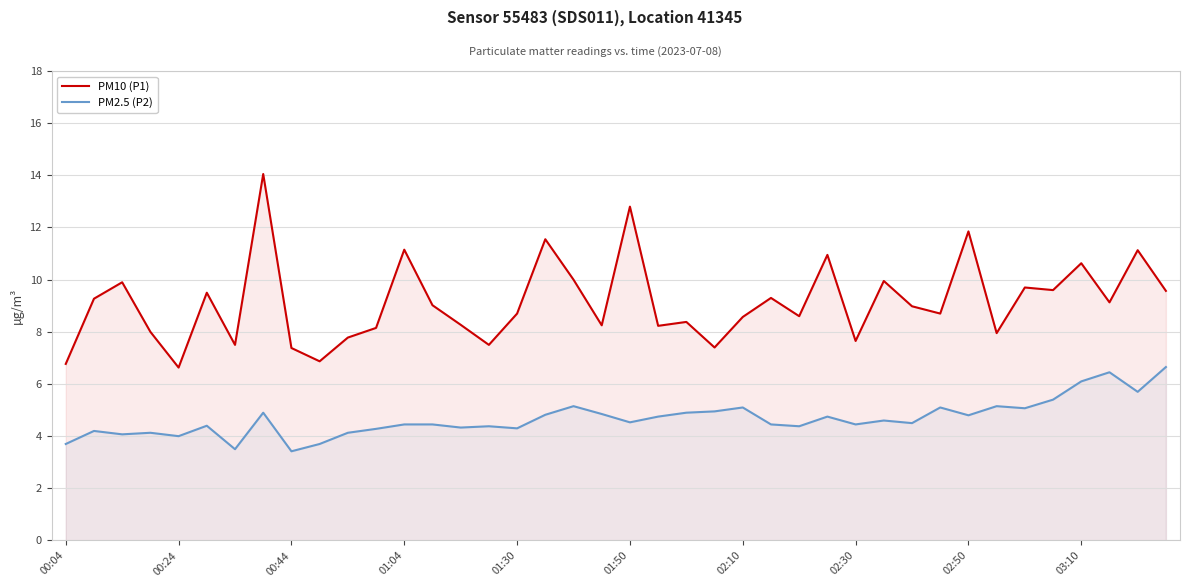

What is the spread (max minus min) of values at 39?

2.9